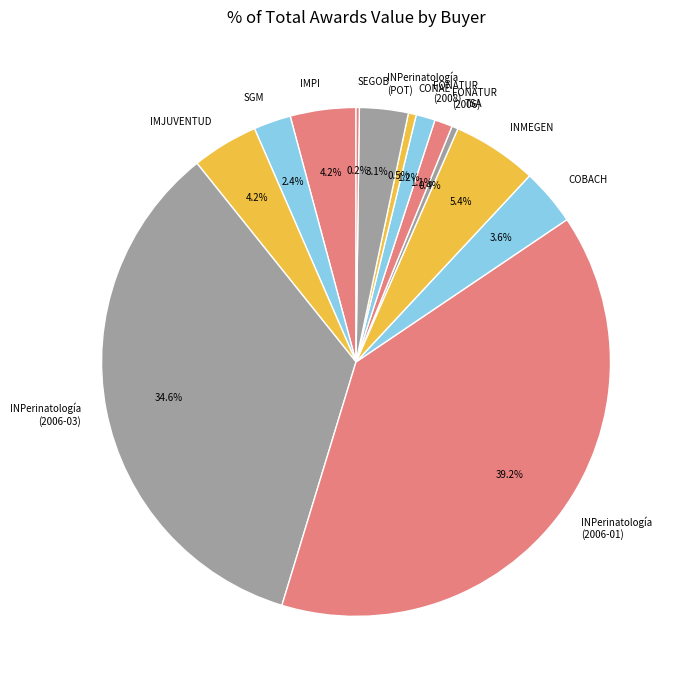

Is the sum of SGM and INPerinatología (POT) greater than half?

No